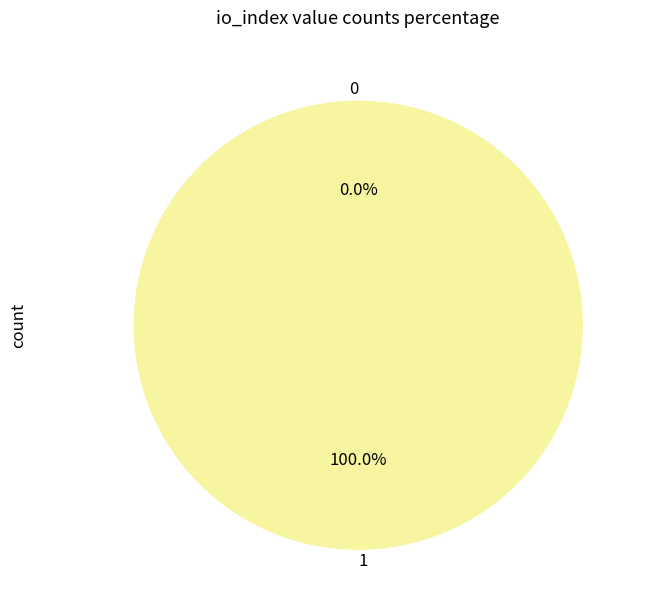

Between 0 and 1, which is larger?

1